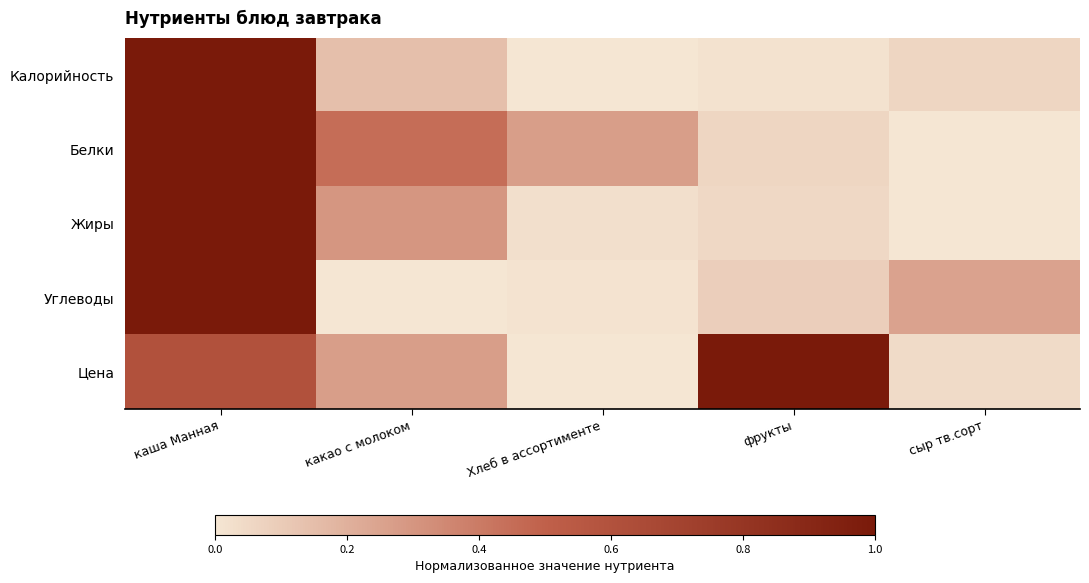

Which series has the widest spread of values?

Калорийность